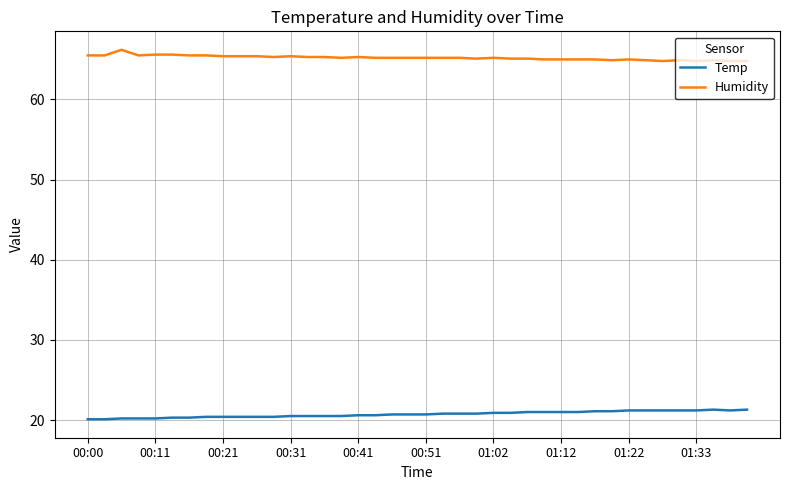

True or false: Humidity and Temp intersect in this chart.

False